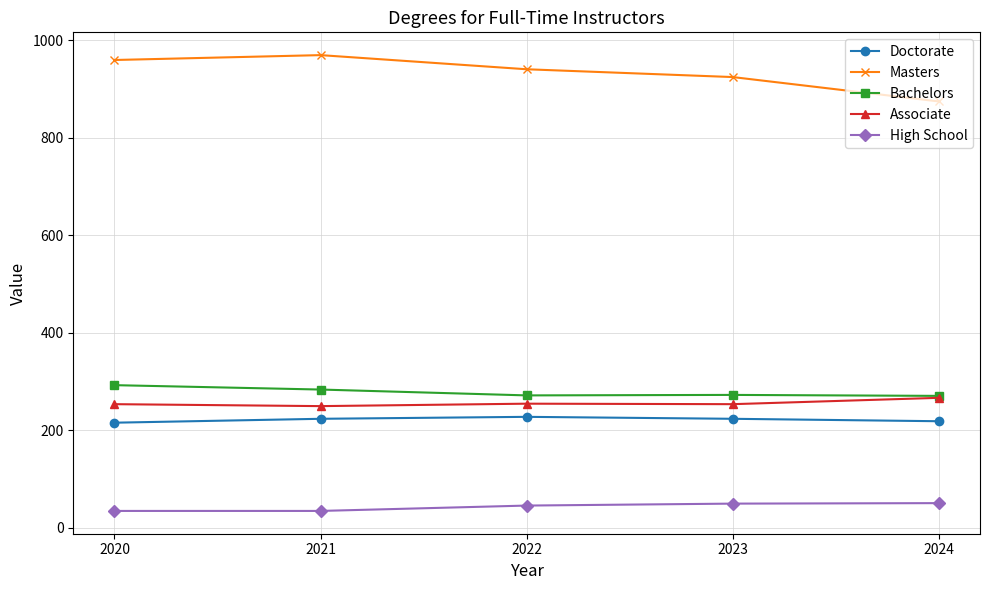

What is the maximum value shown in the chart?

970